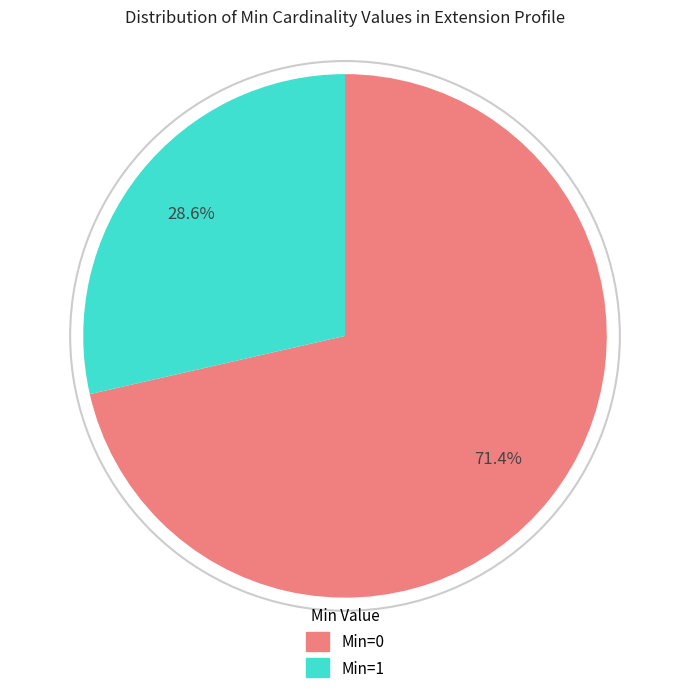

Does any single category account for the majority?

Yes